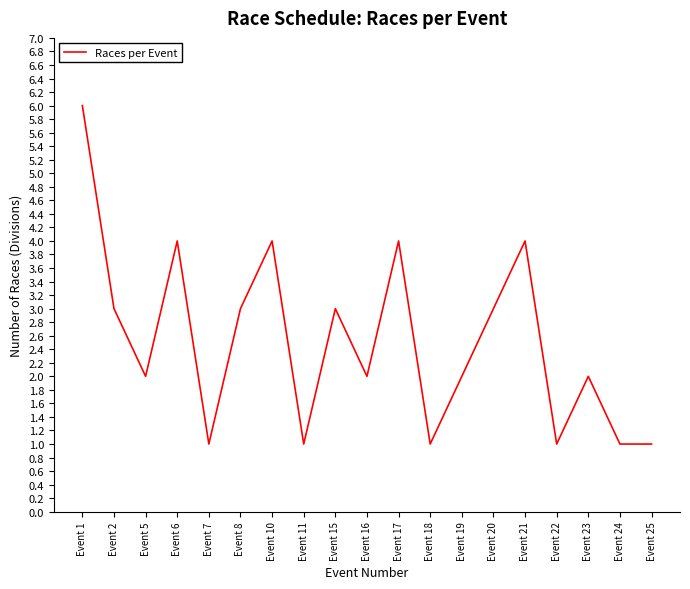

What is the sum of the values at Event 8 and Event 23?

5